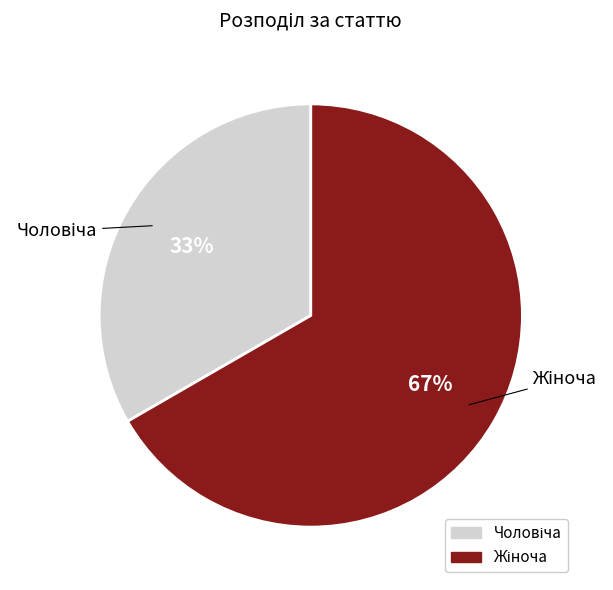

To the nearest percent, what is the average slice percentage?

50%